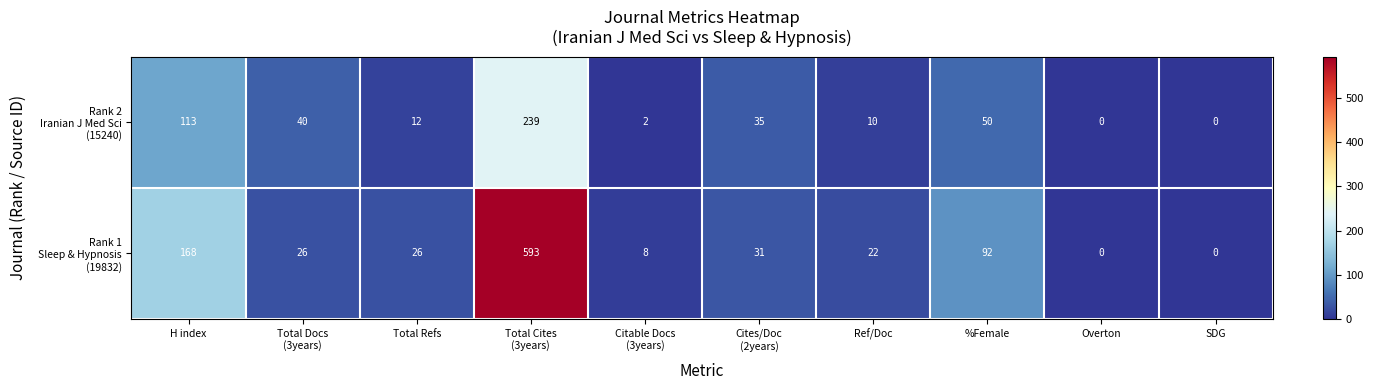

What is the difference between the highest and lowest values at H index?

55